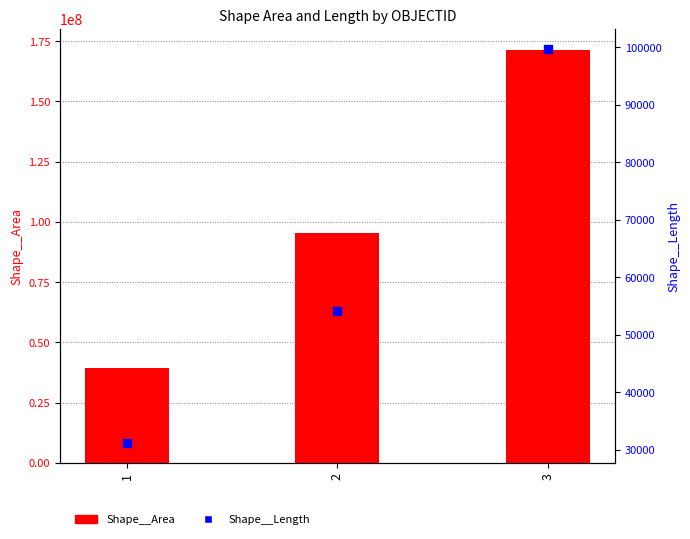

What is the total value across all series at 1?

39546501.1